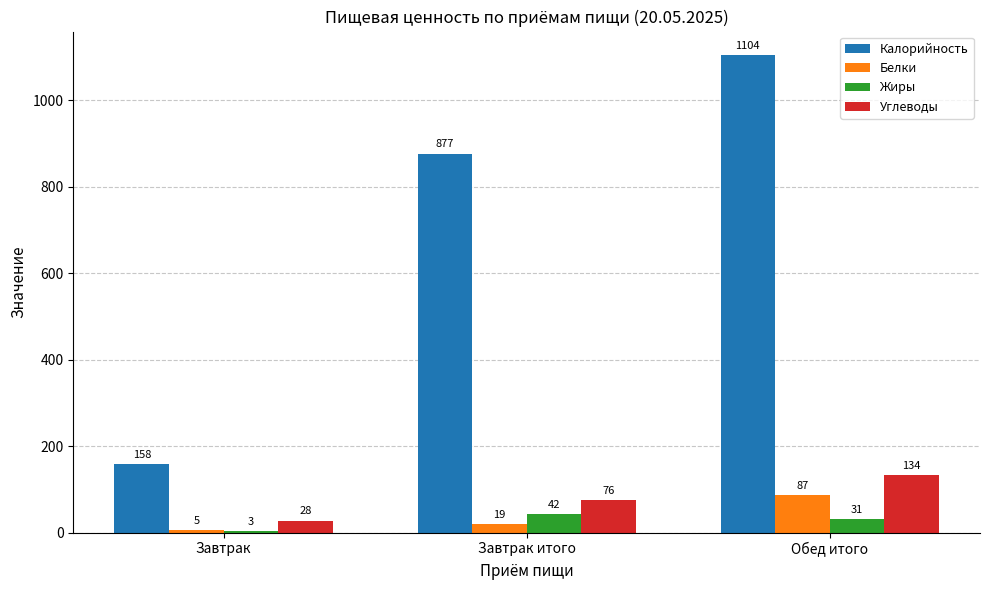

What is the sum of all Калорийность values?

2139